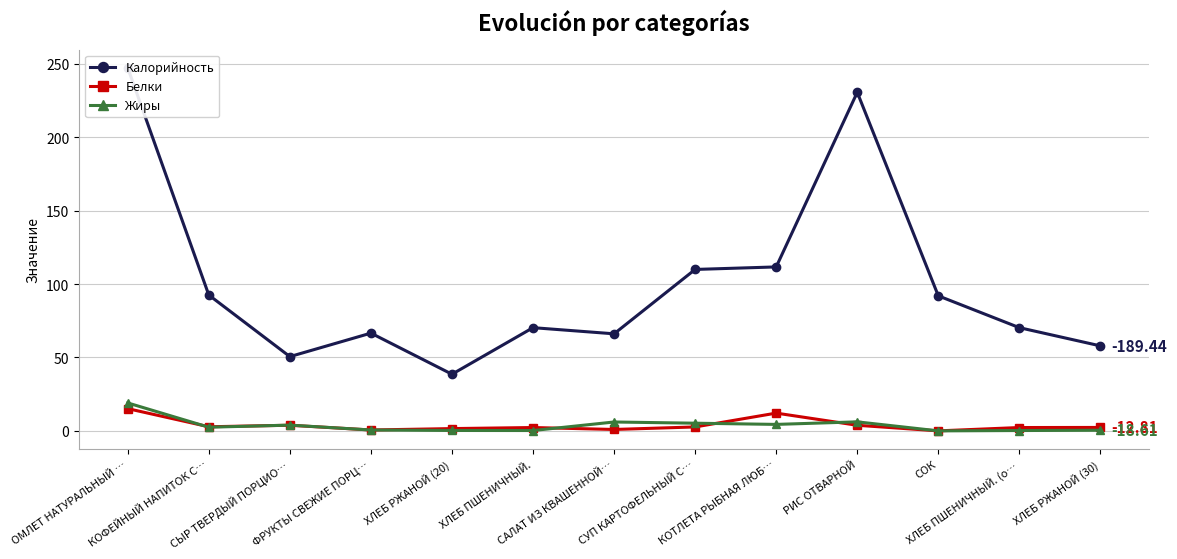

True or false: Жиры and Калорийность intersect in this chart.

False